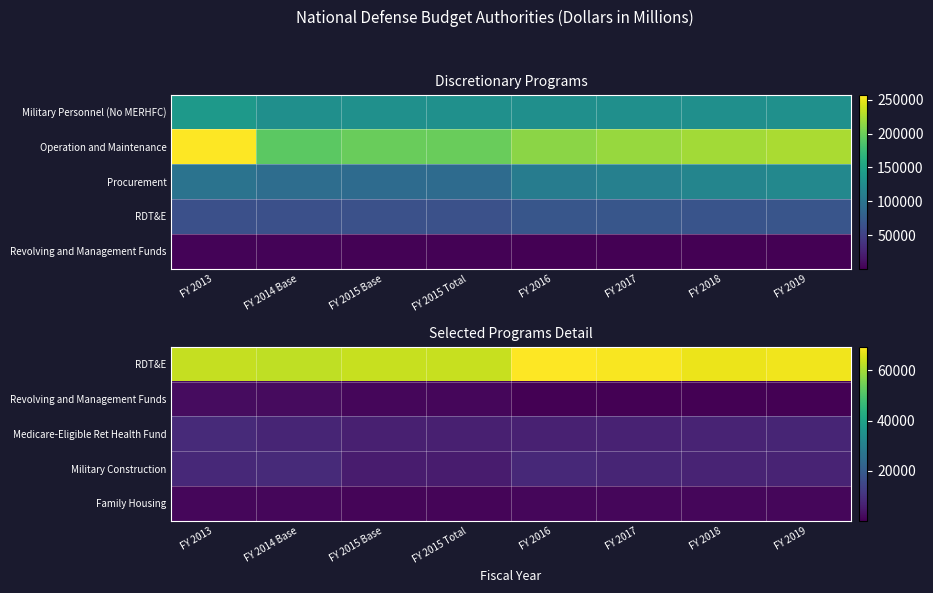

Where is RDT&E nearest to the value 66110?

FY 2018